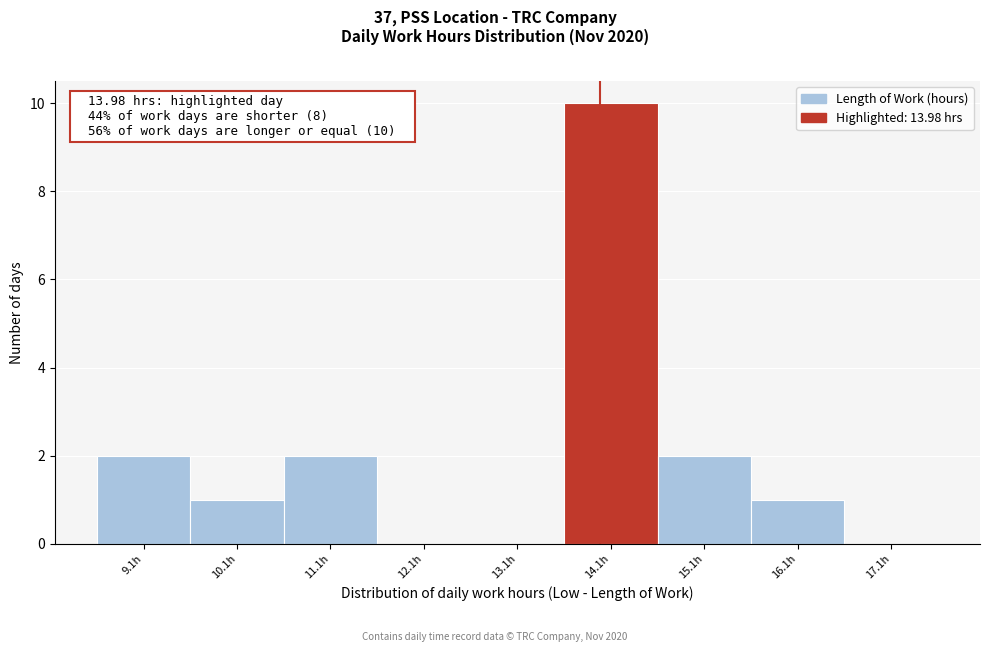

Over which range of the x-axis is the bar tallest?

13.6 to 14.6